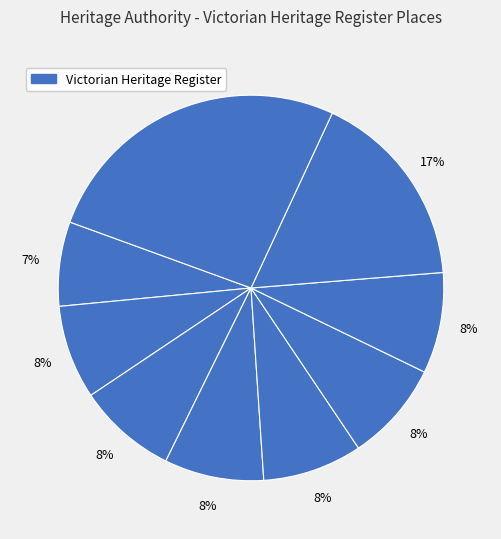

Count the number of slices in the pie.

9